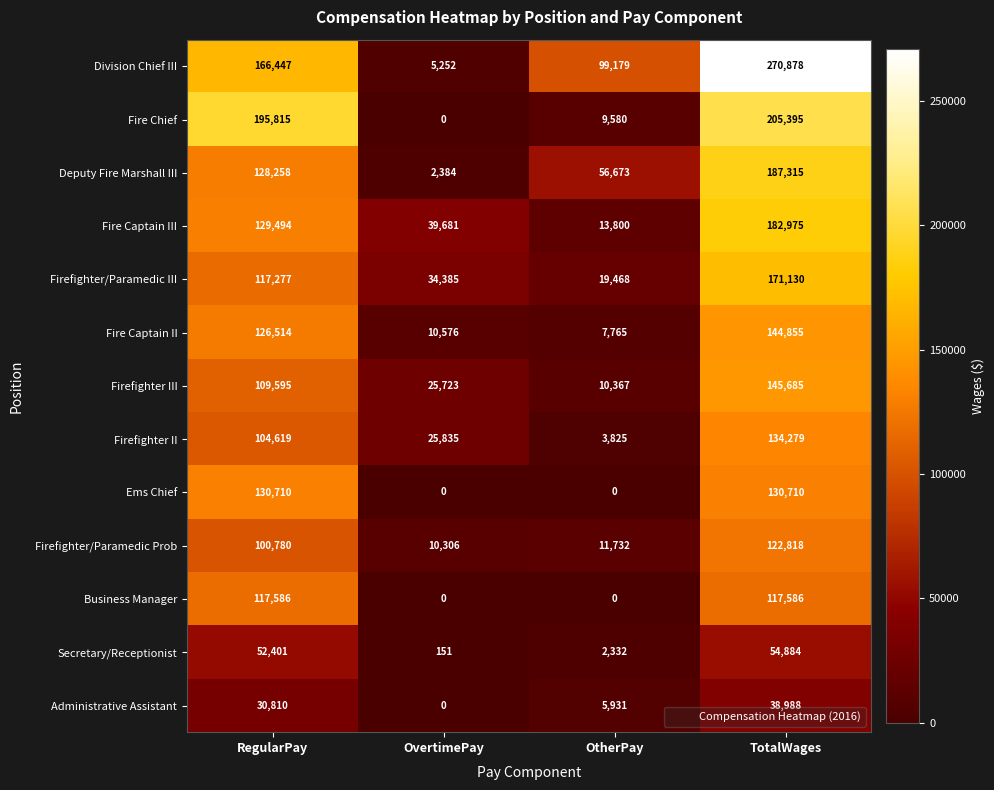

How many data points in Fire Captain II are less than 126514?

2